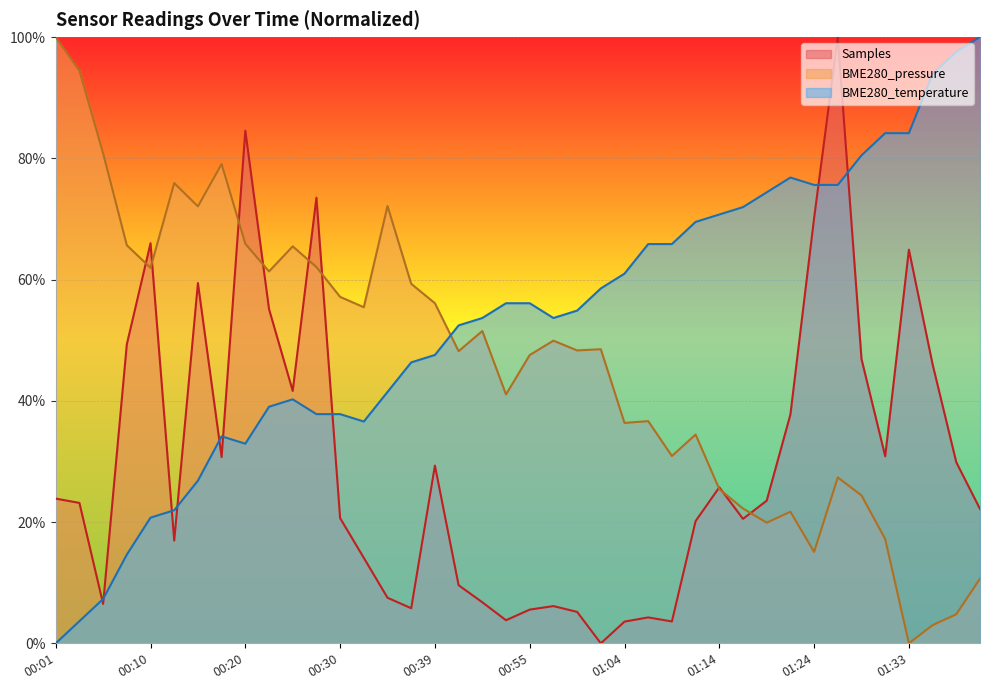

Reading left to right, transcribe all the data shown in this chart.

Samples: 23.9	23.2	6.5	49.3	66.0	16.9	59.4	30.7	84.6	55.1	41.6	73.5	20.7	14.1	7.5	5.8	29.3	9.6	6.8	3.8	5.6	6.1	5.2	0.0	3.6	4.3	3.6	20.2	25.7	20.5	23.5	37.7	70.1	100.0	46.9	30.9	64.9	46.0	29.9	22.2
BME280_pressure: 100.0	94.5	80.8	65.7	61.9	75.9	72.1	79.1	65.9	61.3	65.5	62.1	57.1	55.4	72.1	59.3	56.1	48.2	51.5	41.1	47.6	49.9	48.3	48.5	36.4	36.7	30.9	34.4	25.4	22.2	19.9	21.7	15.1	27.4	24.4	17.2	0.0	3.0	4.8	10.7
BME280_temperature: 0.0	3.7	7.3	14.6	20.7	22.0	26.8	34.1	32.9	39.0	40.2	37.8	37.8	36.6	41.5	46.3	47.6	52.4	53.7	56.1	56.1	53.7	54.9	58.5	61.0	65.9	65.9	69.5	70.7	72.0	74.4	76.8	75.6	75.6	80.5	84.1	84.1	93.9	97.6	100.0